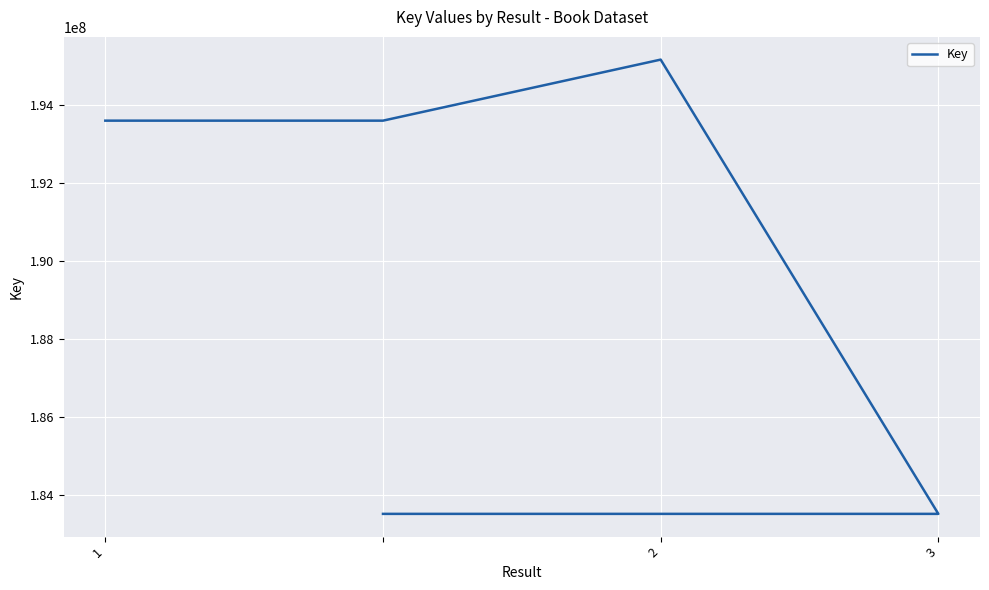

True or false: the data shows 183516588 at 3.

True